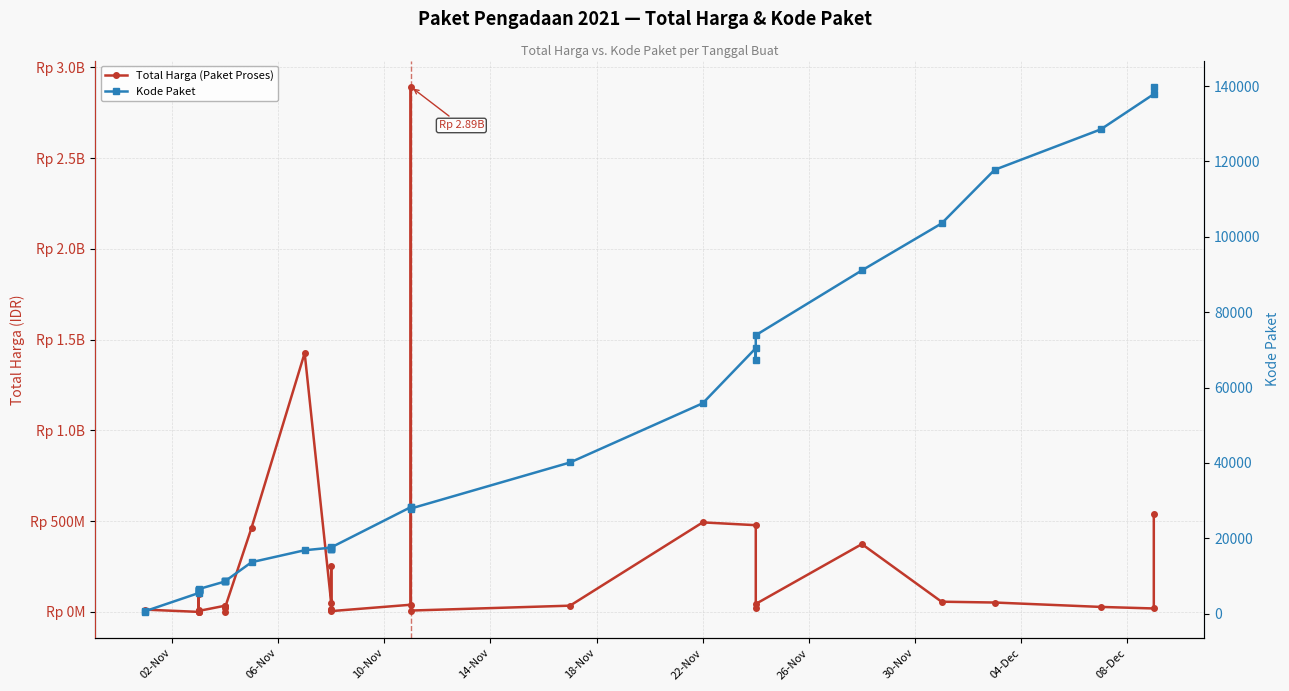

How many interior local peaks does the Kode Paket series have?

5